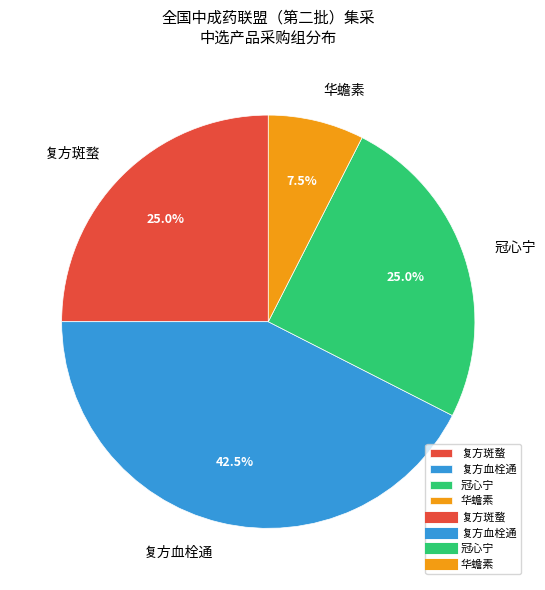

To the nearest percent, what is the average slice percentage?

25%